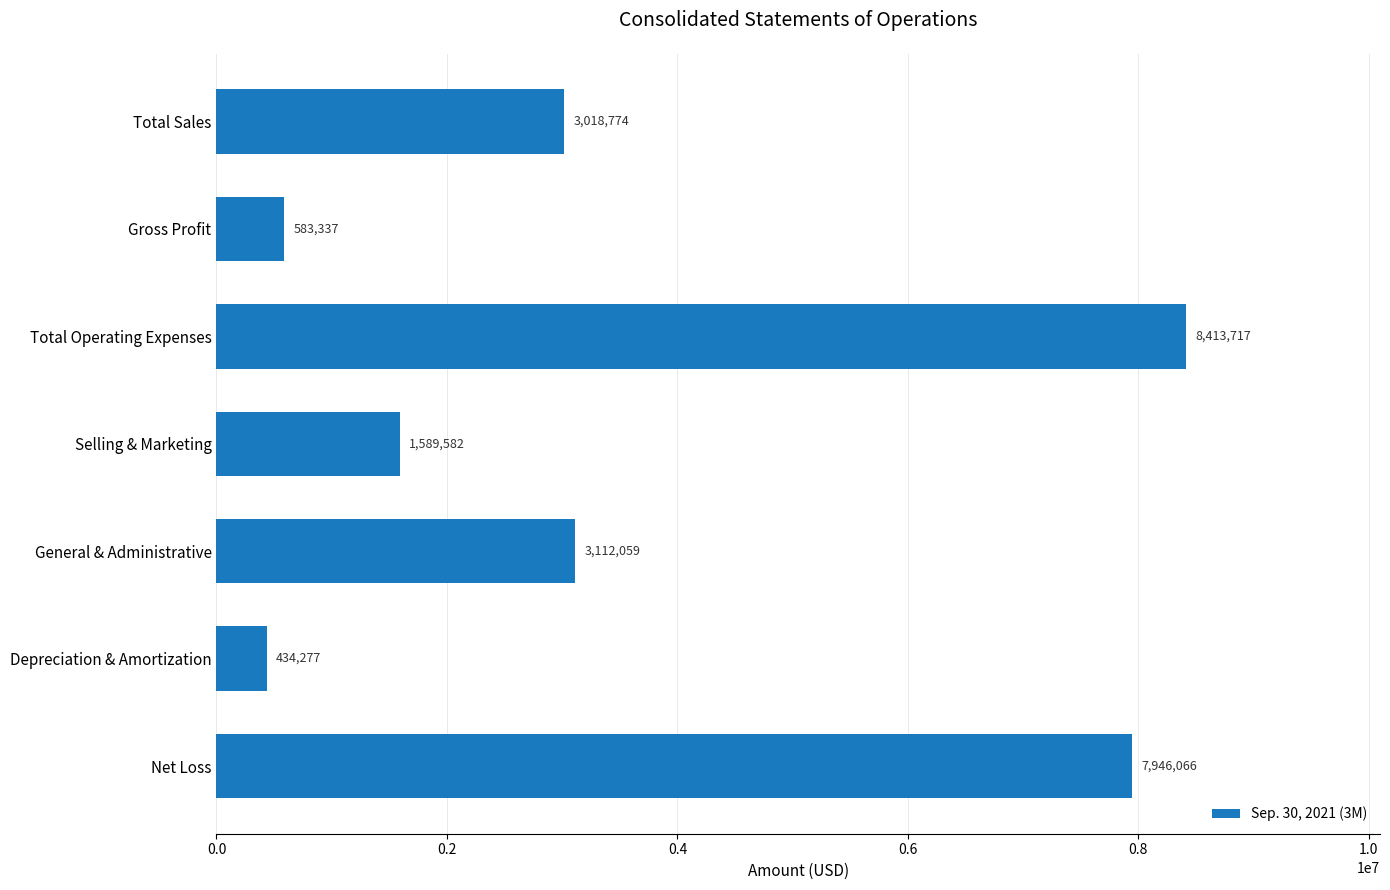

What is the greatest value displayed?

8413717